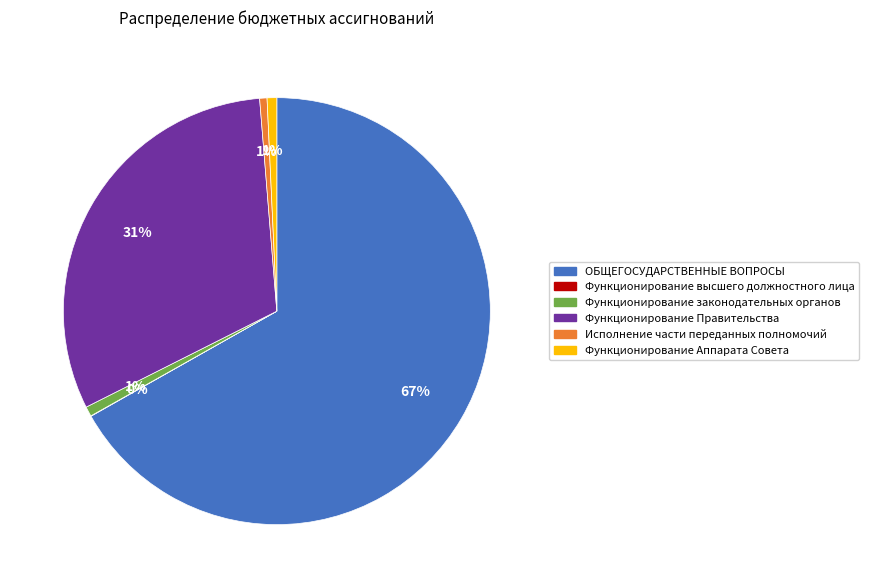

Is there any slice that represents more than half of the pie?

Yes